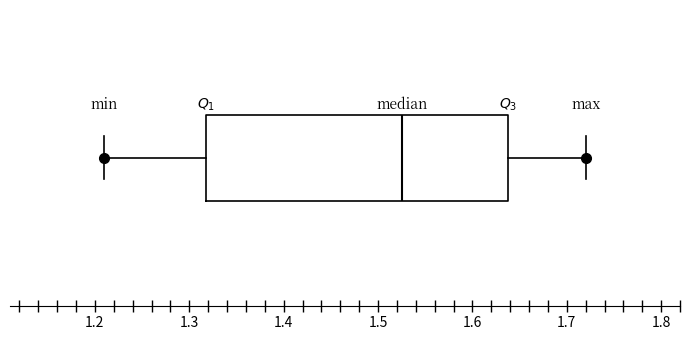

Where does the left whisker of the box end on the x-axis? The values are not printed on the chart, so give them approximately, as read against the axis.

1.21